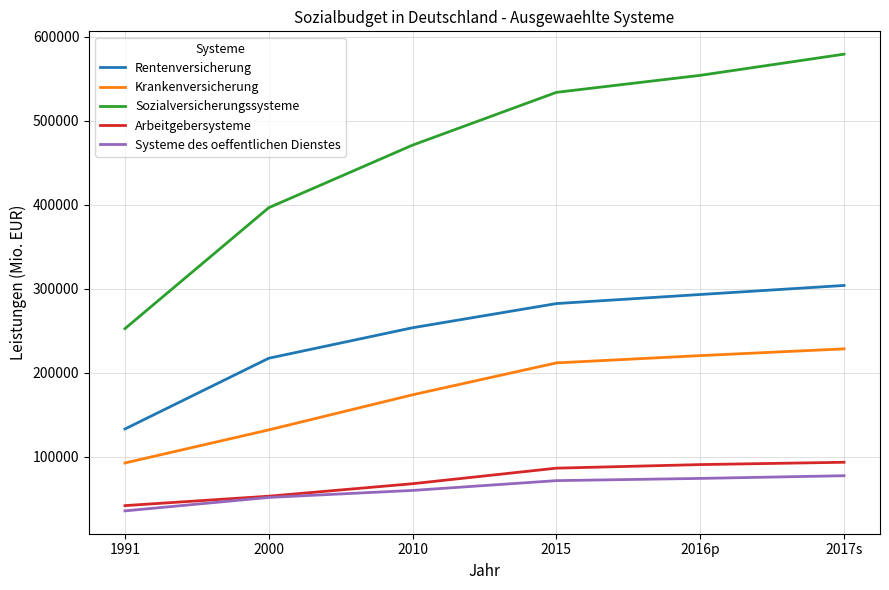

How many lines are shown in the chart?

5